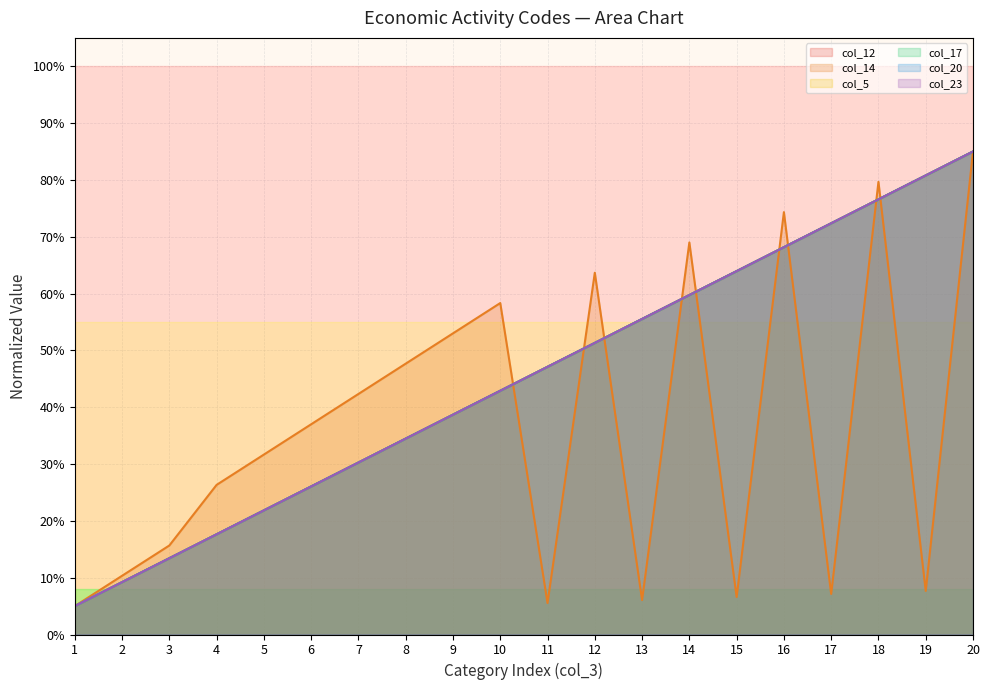

What is the sum of the col_20 line values at 2 and 14?

68.9